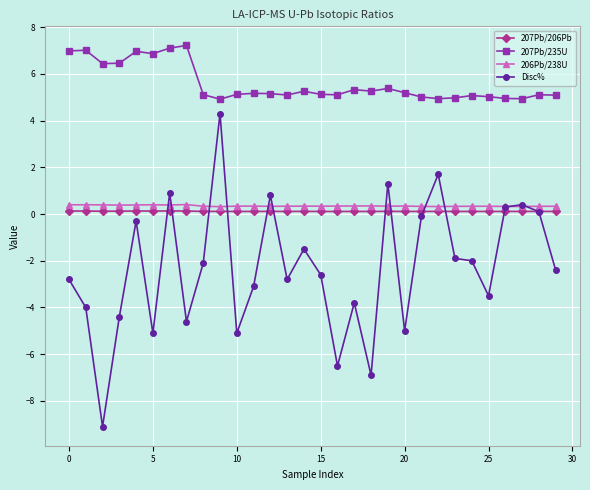

True or false: 207Pb/235U has more than 0 interior local peaks.

True